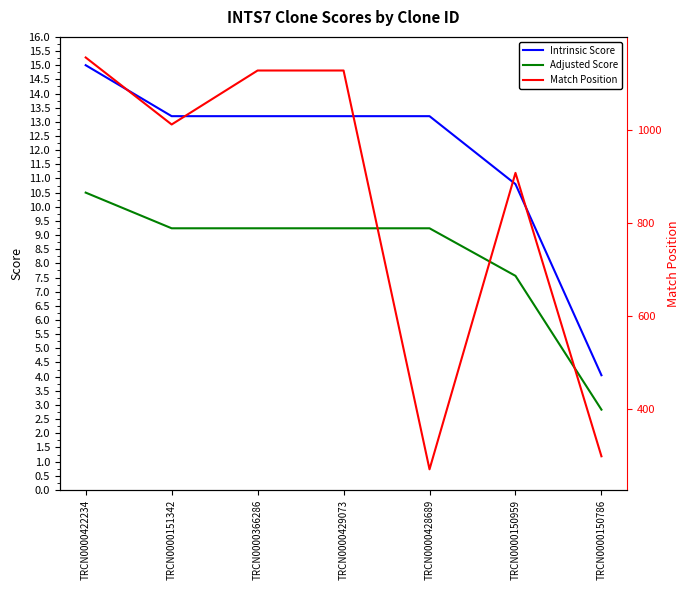

The Intrinsic Score series shows 4.0 at TRCN0000150786. True or false?

True